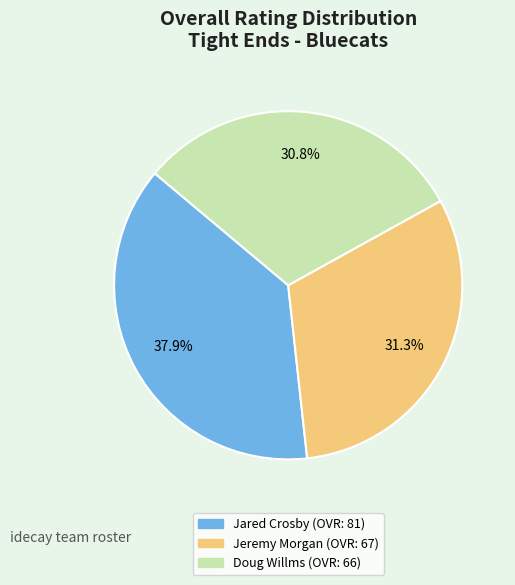

Is it true that Jeremy Morgan is 31% of the pie?

True